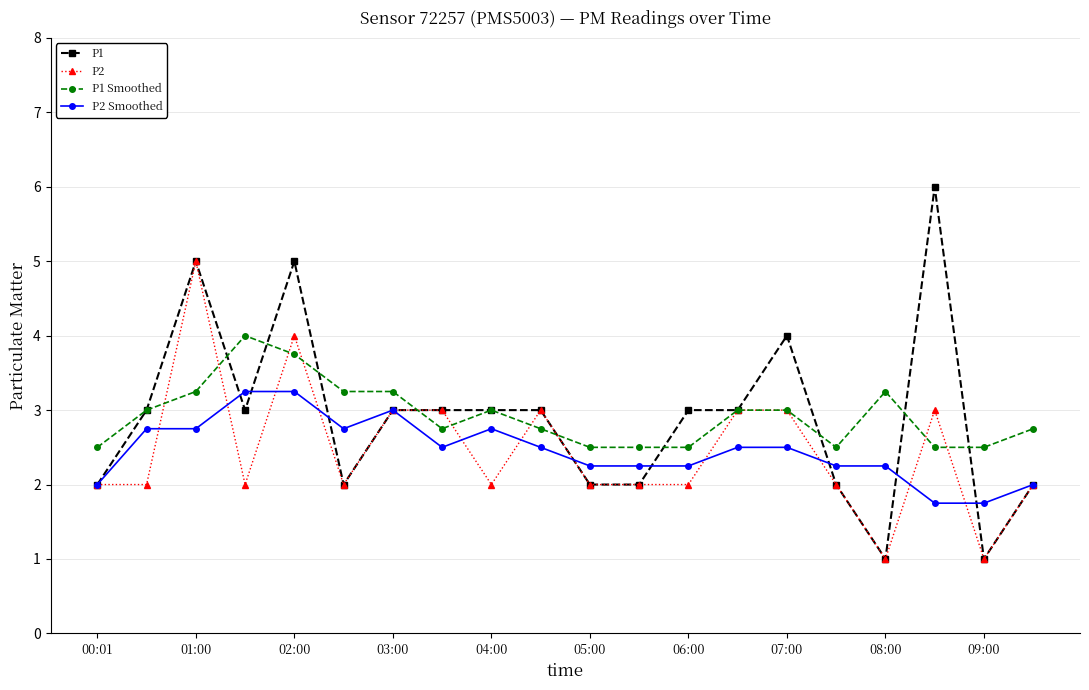

What is the value of the P1 point at the 14th from the left?

3.0